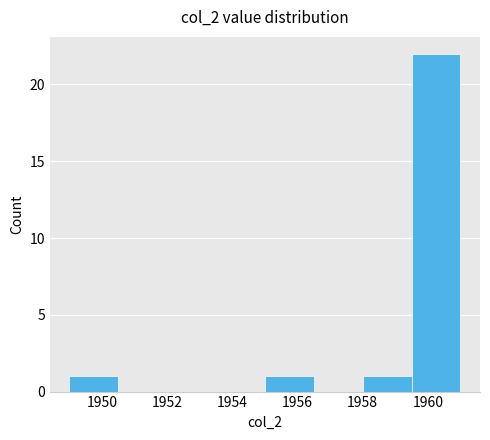

How tall is the bar that spans 1959.5 to 1961.0 on the x-axis? Neither the bar edges nor the heights are printed on the chart, so give them approximately, as read against the axes.

22